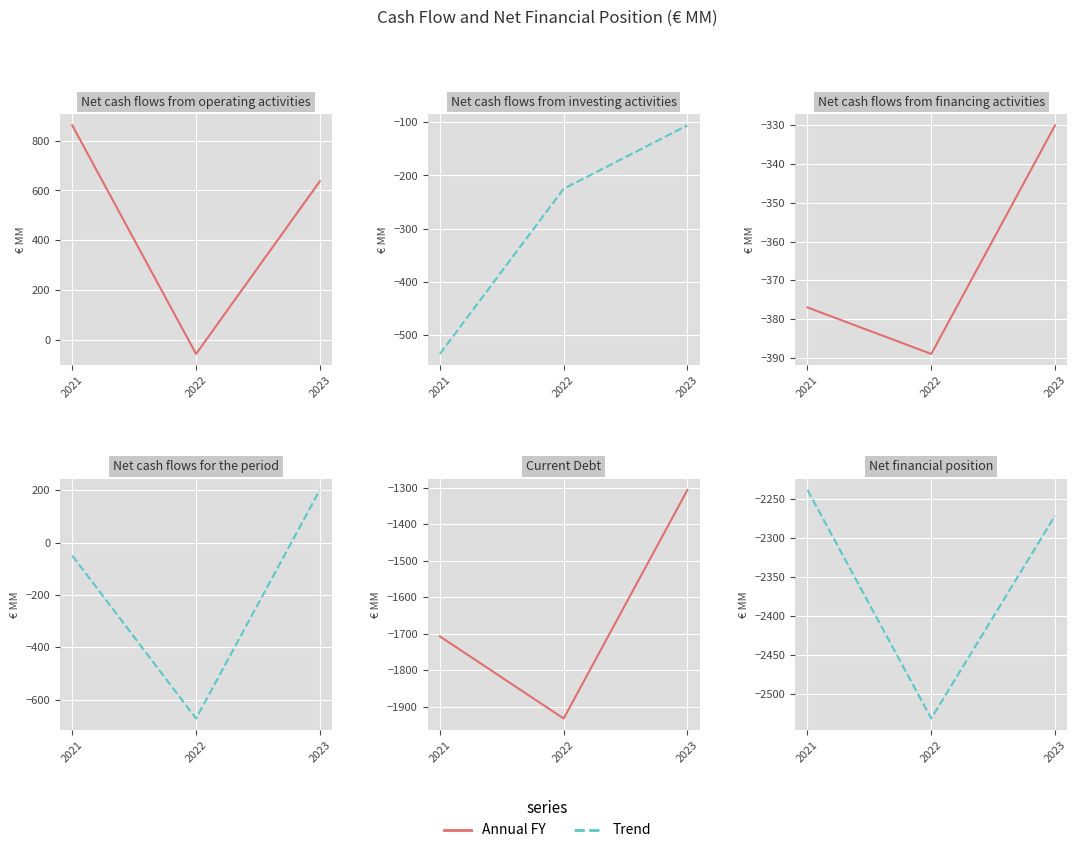

What is the difference between the second highest and minimum values in the Net cash flows from investing activities series?

310